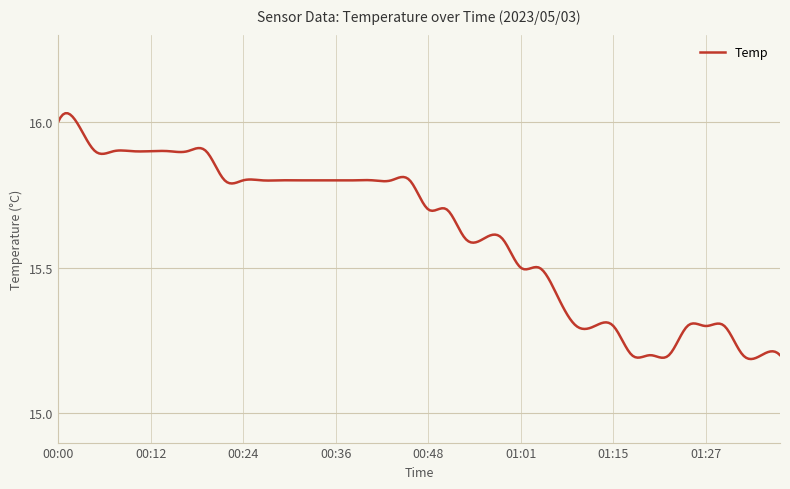

Does the chart display data point markers on the line(s)?

No